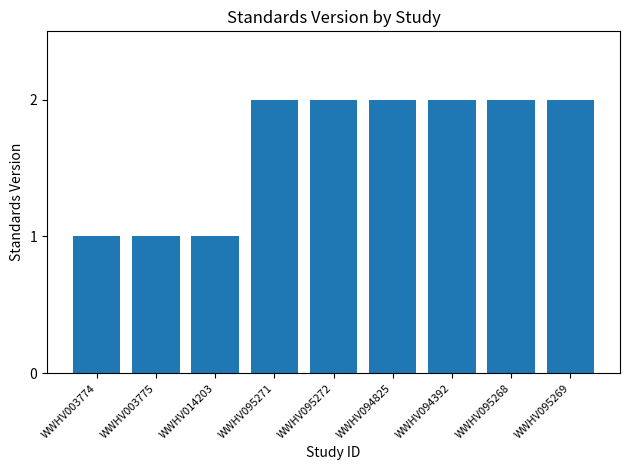

What is the label of the 2nd bar from the left?

WWHV003775